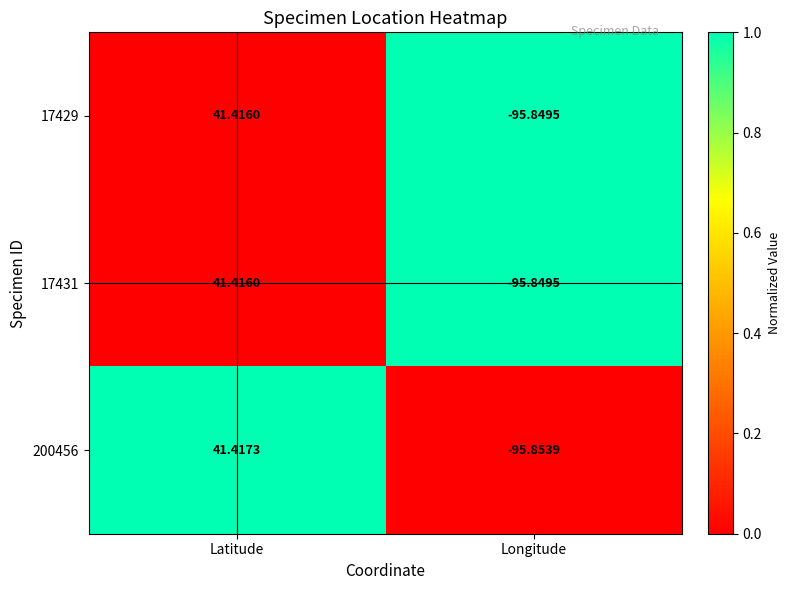

At which category is the sum across all series the highest?

Latitude